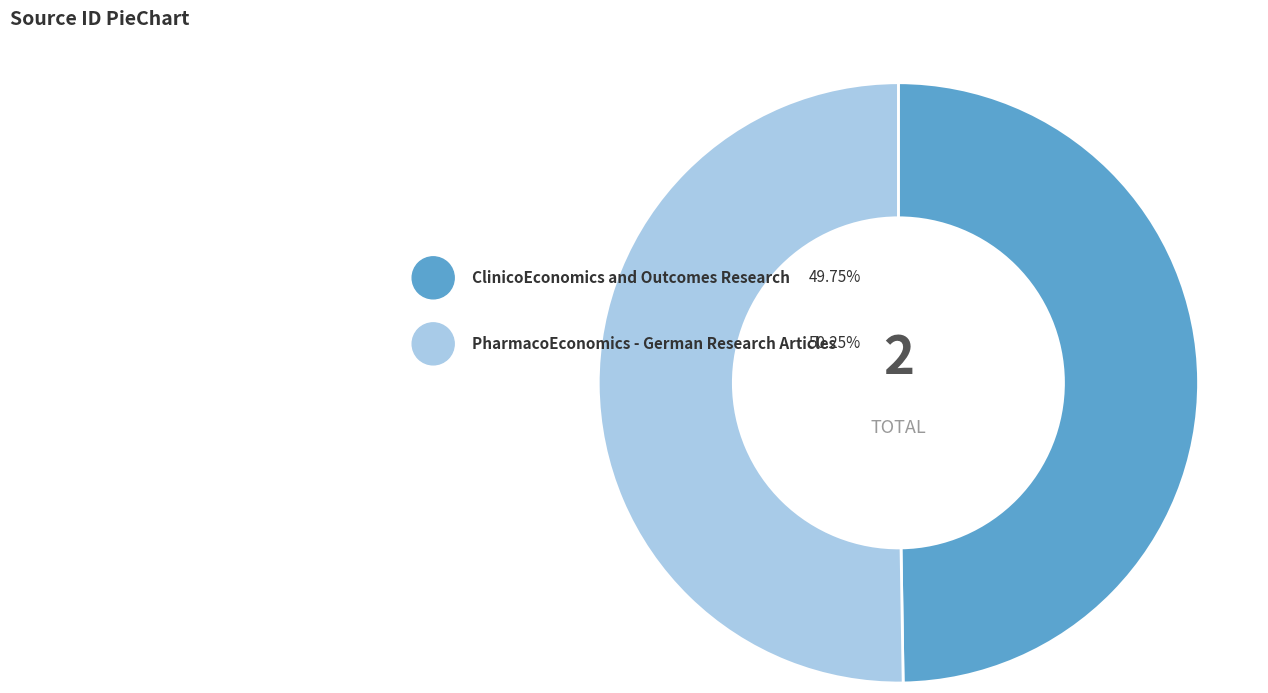

Is it true that PharmacoEconomics - German Research Articles is 50% of the pie?

True